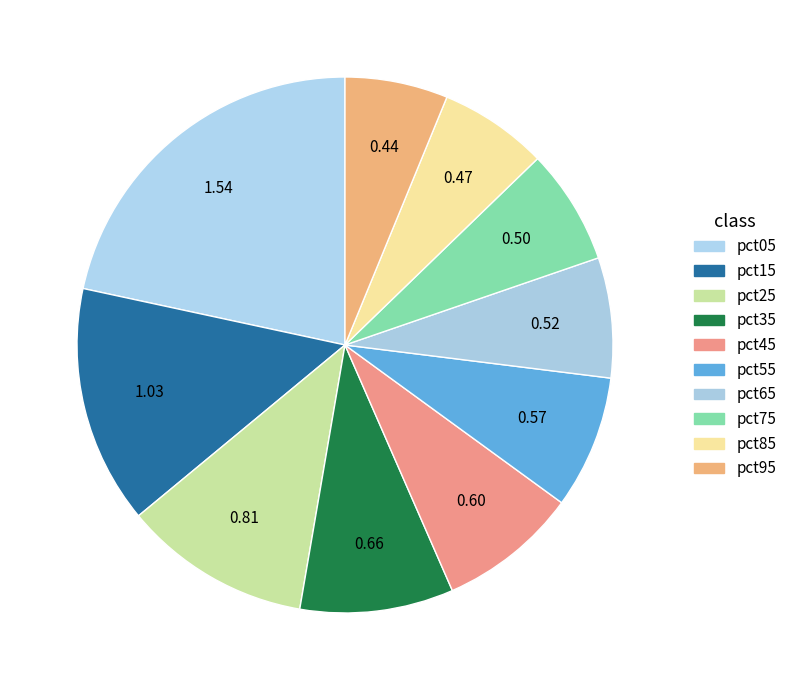

Is it true that pct35 is 9% of the pie?

True